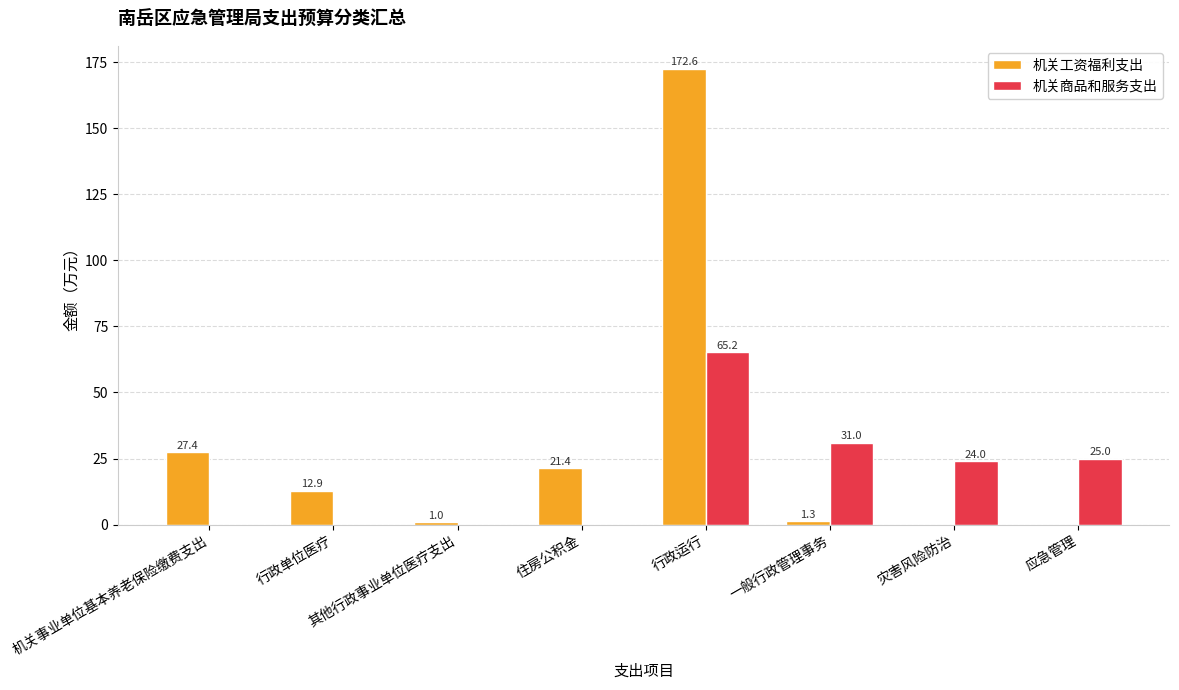

True or false: 机关工资福利支出 has a value of 1.0 at 其他行政事业单位医疗支出.

True